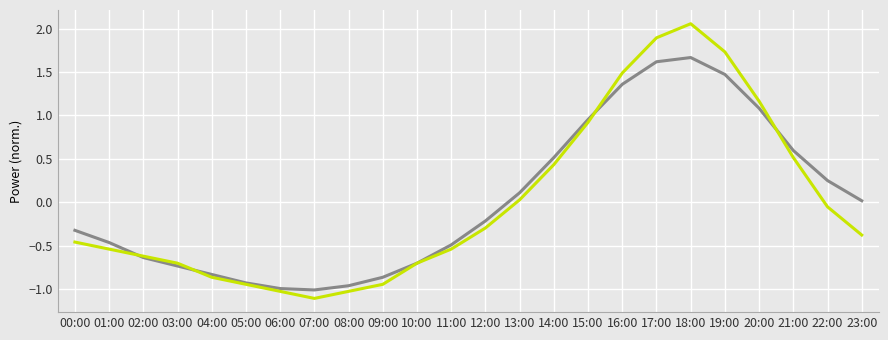

Which label corresponds to the smallest value in the chart?

07:00